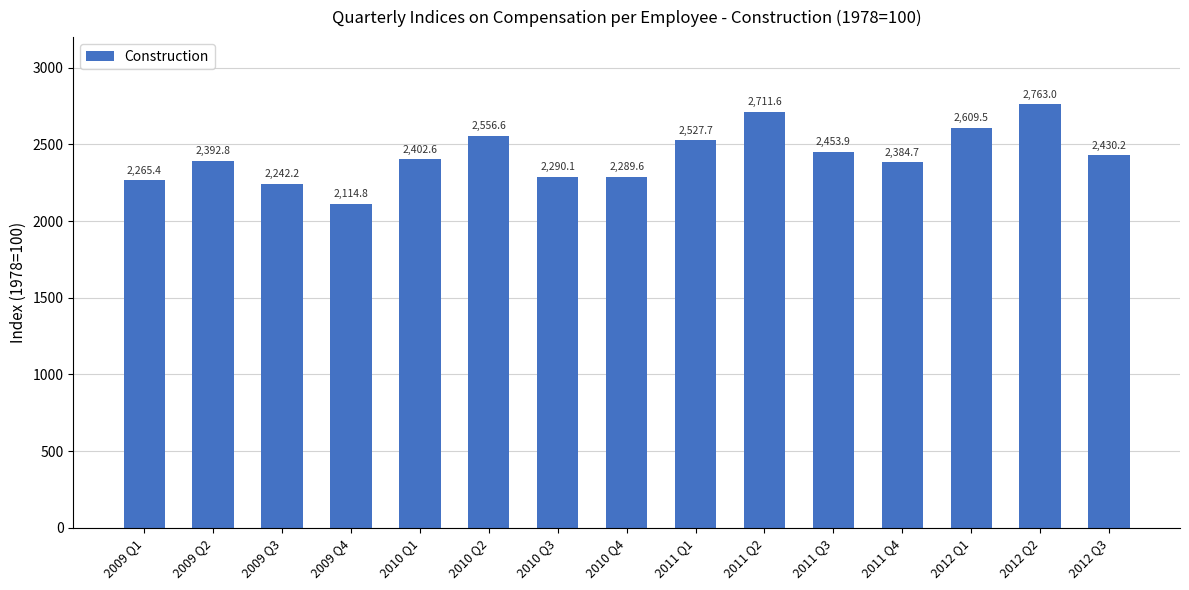

List the labels in order of value, smallest first.

2009 Q4, 2009 Q3, 2009 Q1, 2010 Q4, 2010 Q3, 2011 Q4, 2009 Q2, 2010 Q1, 2012 Q3, 2011 Q3, 2011 Q1, 2010 Q2, 2012 Q1, 2011 Q2, 2012 Q2